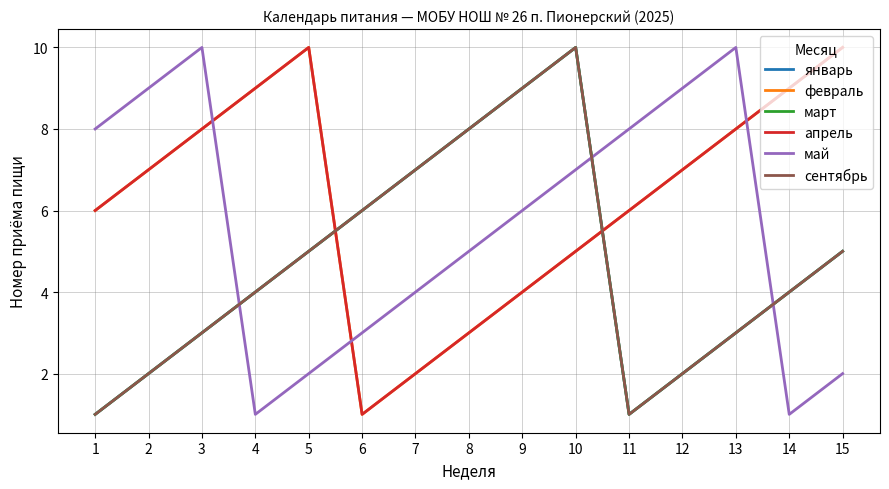

How many intersections are there between март and февраль?

2